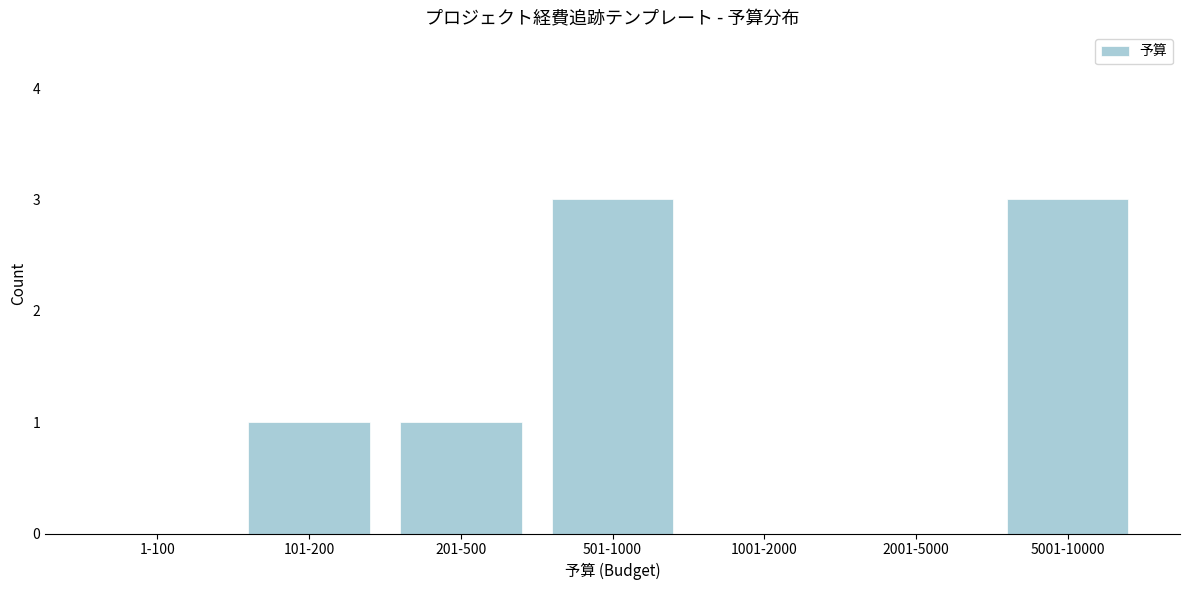

Reading left to right, extract all data points from this chart.

1-100=0	101-200=1	201-500=1	501-1000=3	1001-2000=0	2001-5000=0	5001-10000=3